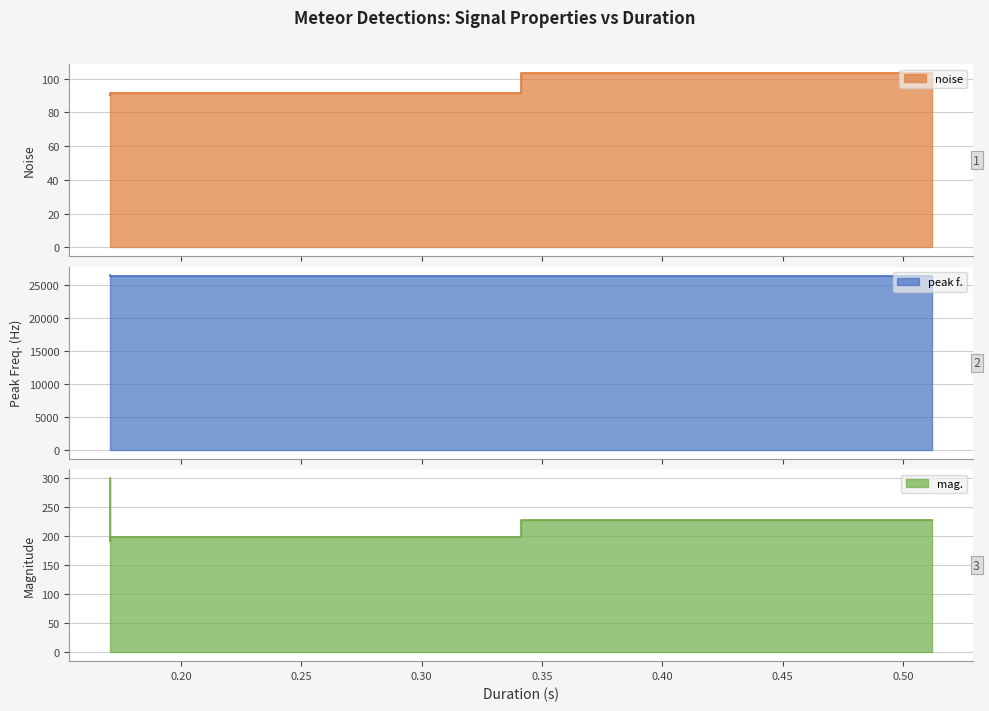

In mag., how many points are lower than both neighbors (excluding endpoints)?

1